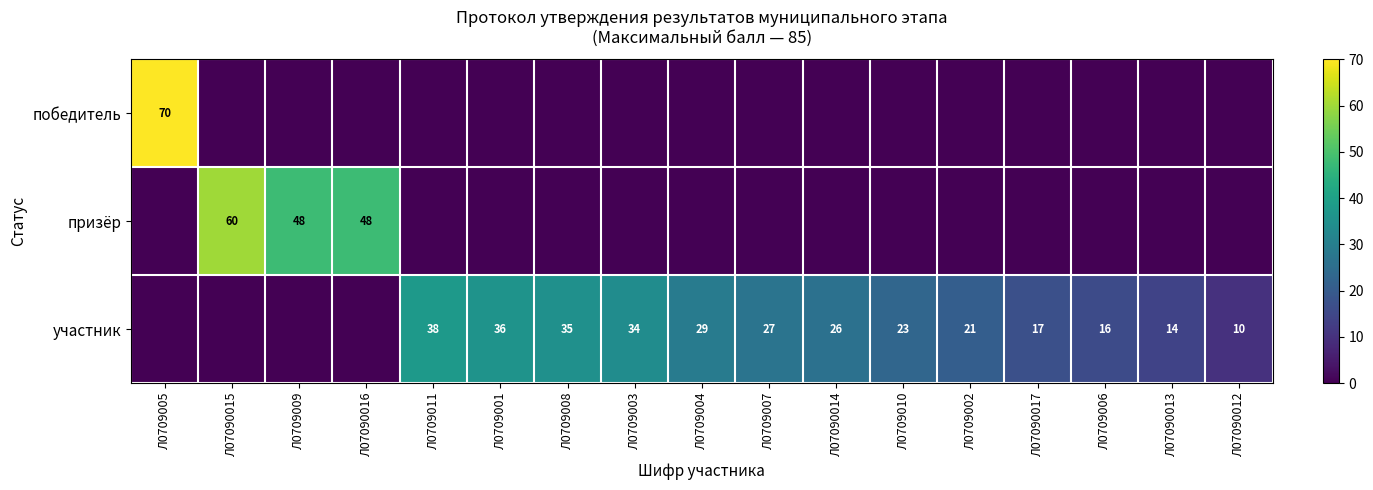

At Л07090015, list the series in order from smallest to largest.

победитель, участник, призёр